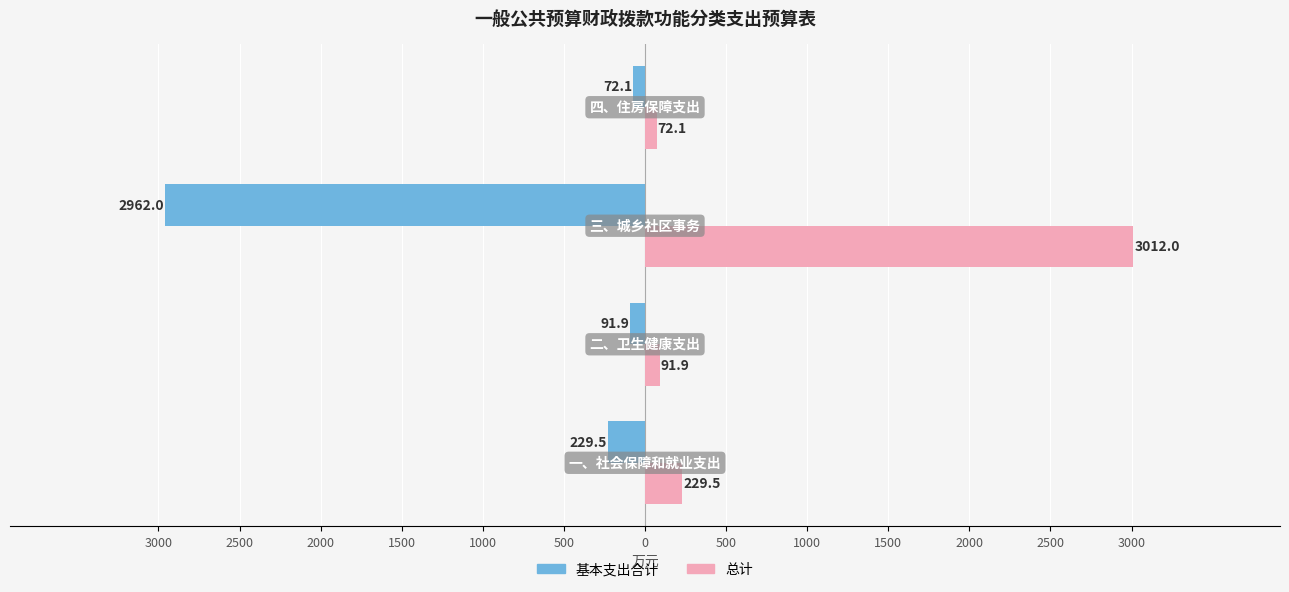

What are all the series names shown in the legend?

基本支出合计, 总计